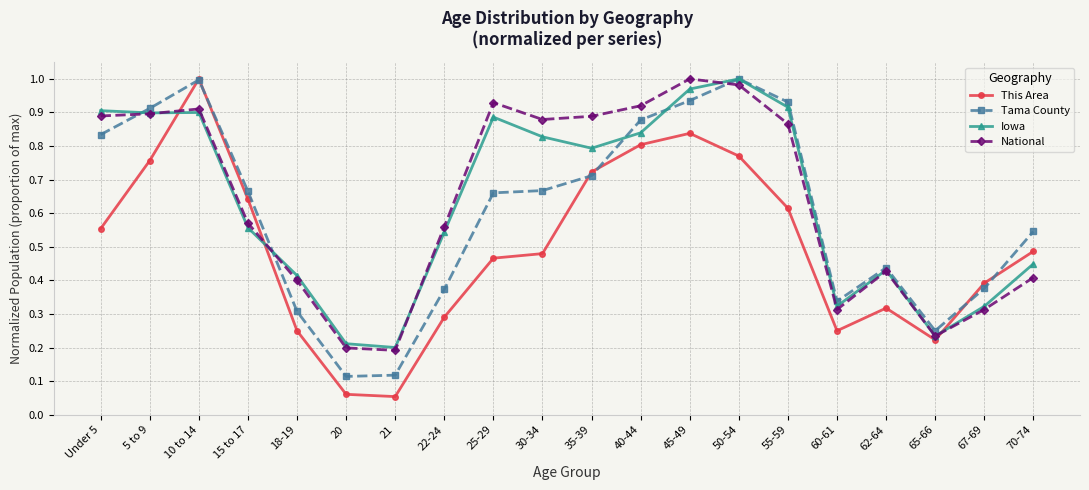

What is the label of the 7th point from the left?

21